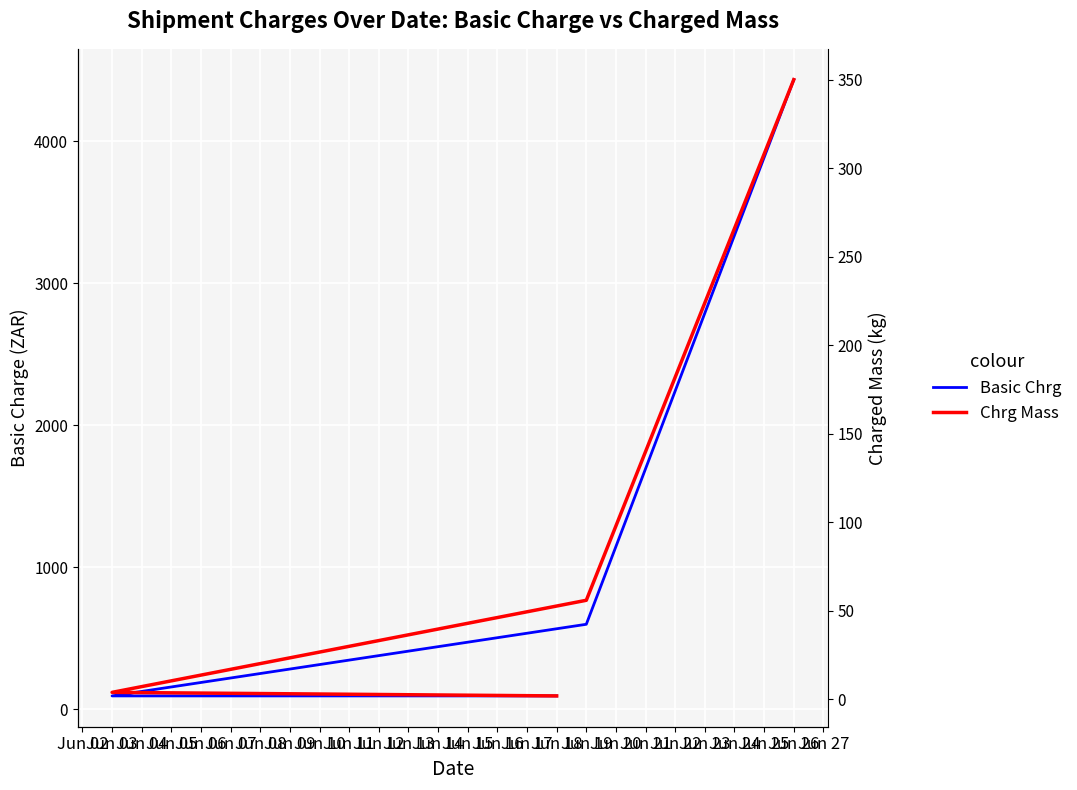

What is the value of the Basic Chrg point at the 3rd from the left?

597.8